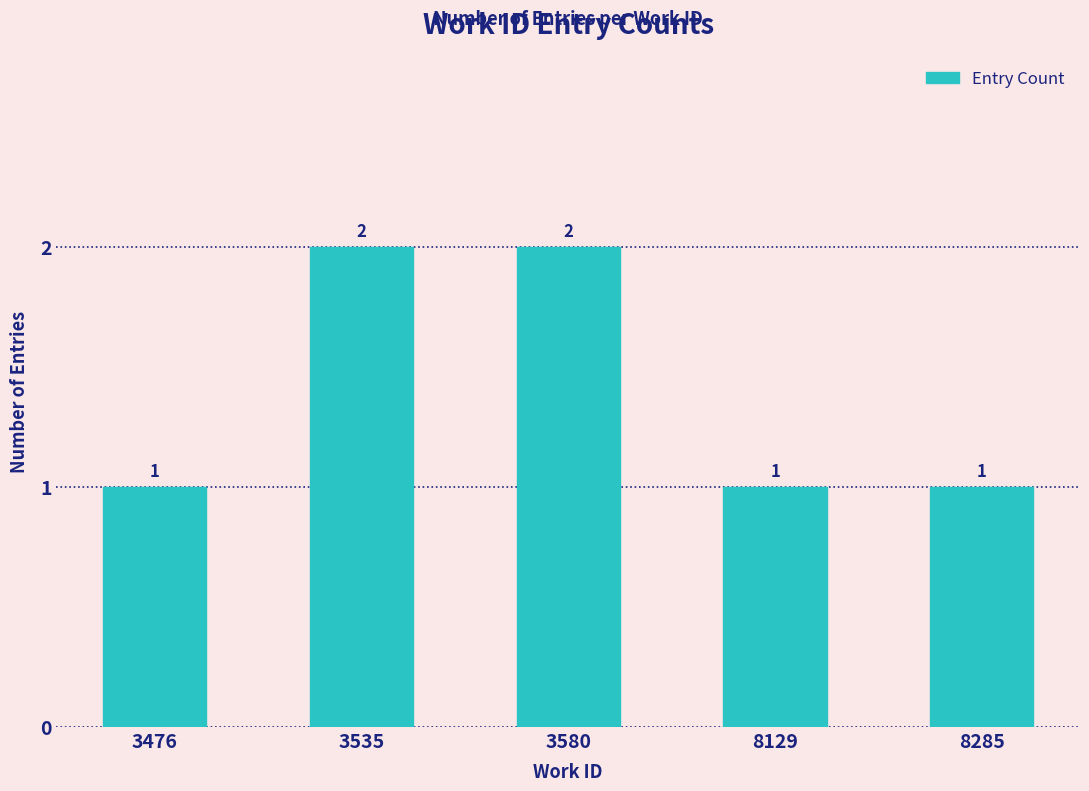

Reading left to right, list all the values displayed in this chart.

1	2	2	1	1